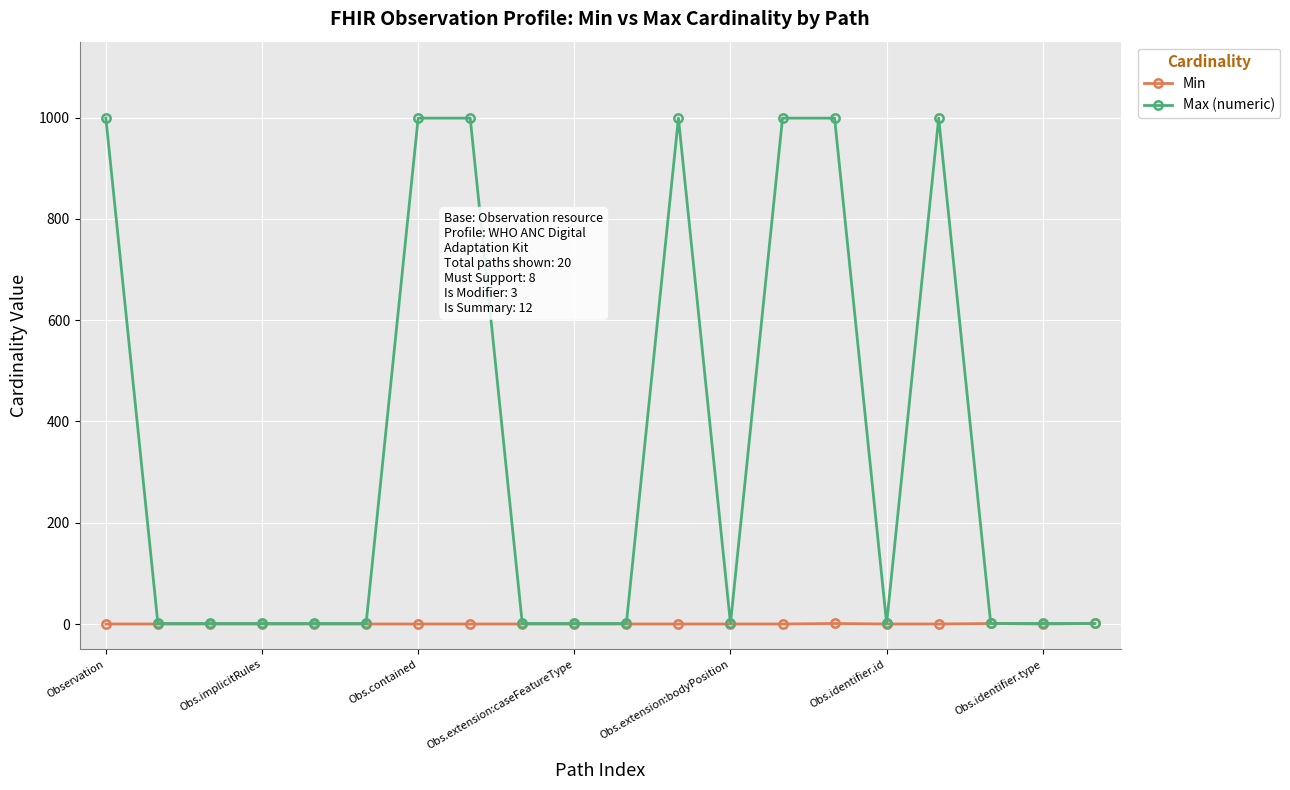

List the series in order of their overall mean, highest first.

Max (numeric), Min